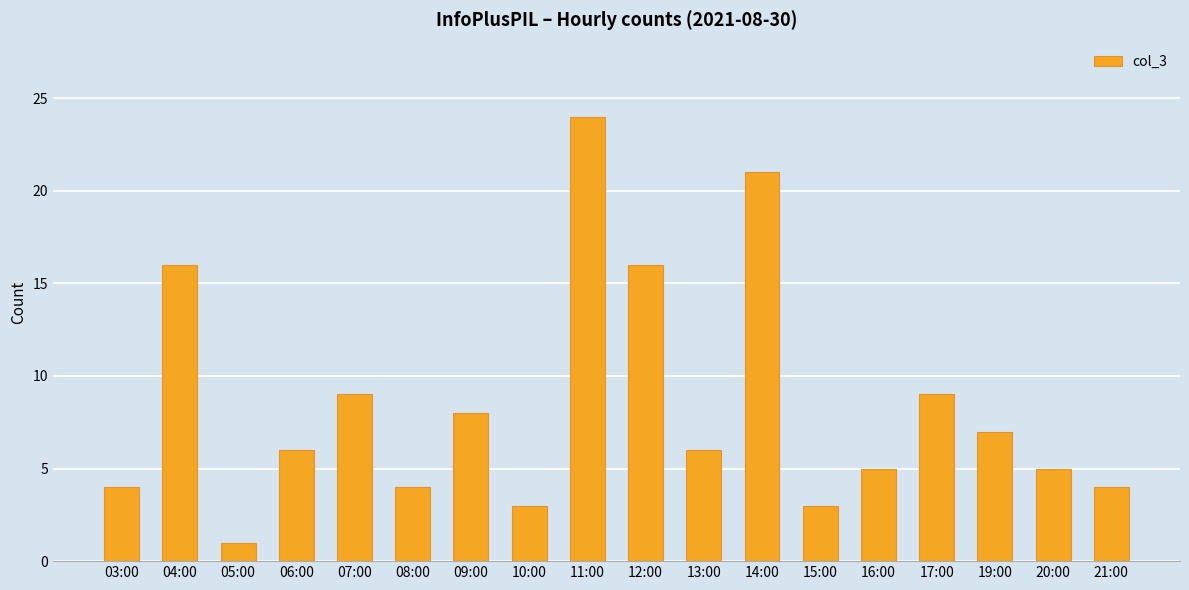

Reading left to right, extract all data points from this chart.

03:00=4	04:00=16	05:00=1	06:00=6	07:00=9	08:00=4	09:00=8	10:00=3	11:00=24	12:00=16	13:00=6	14:00=21	15:00=3	16:00=5	17:00=9	19:00=7	20:00=5	21:00=4